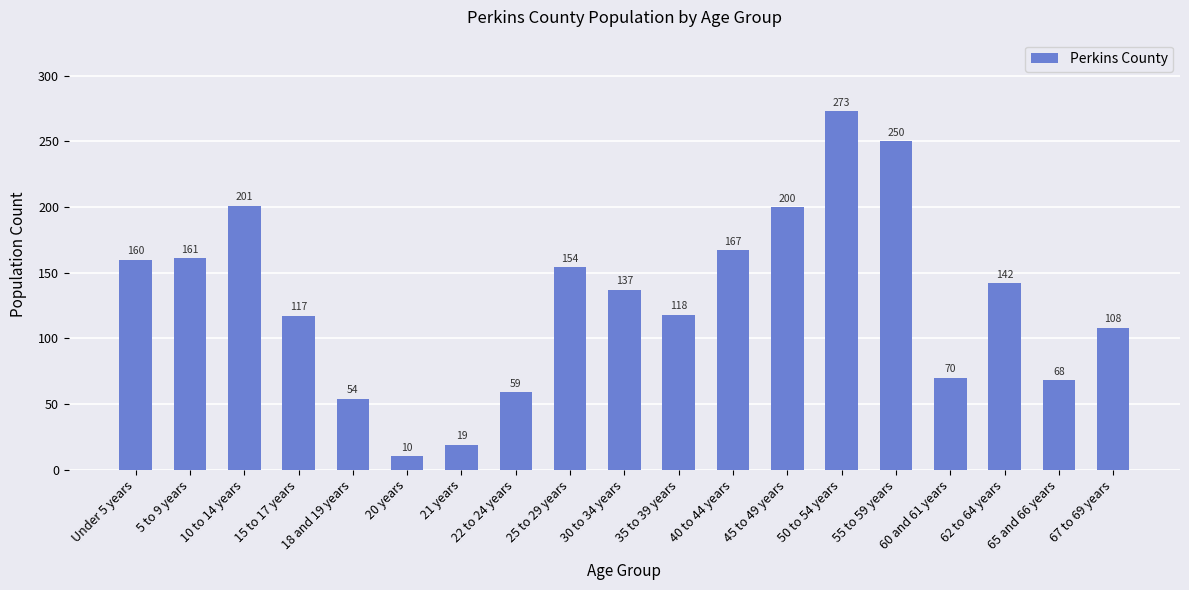

How many bars are there in total?

19